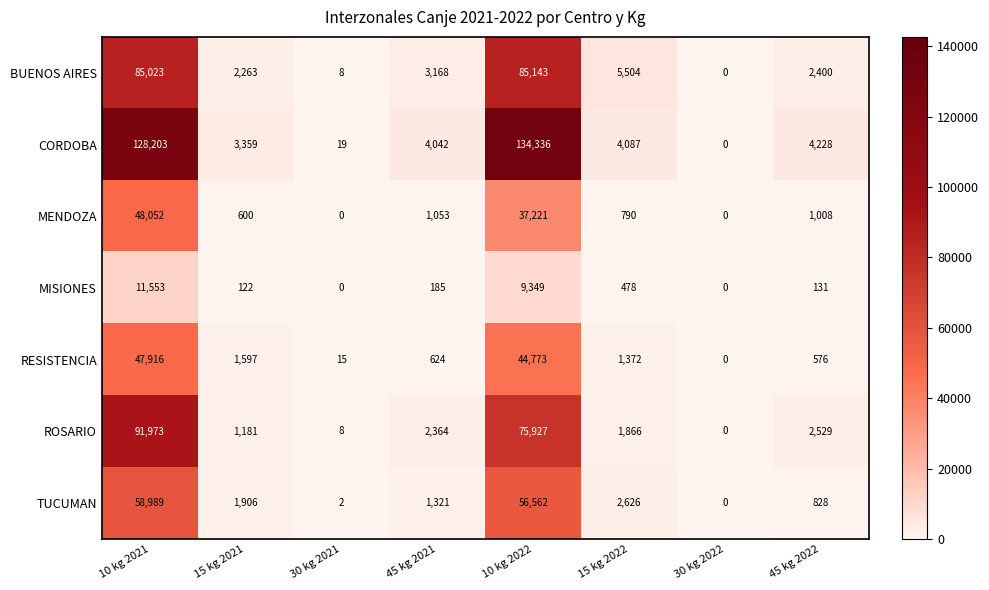

Between 10 kg 2022 and 15 kg 2022, which series saw the biggest shift?

CORDOBA